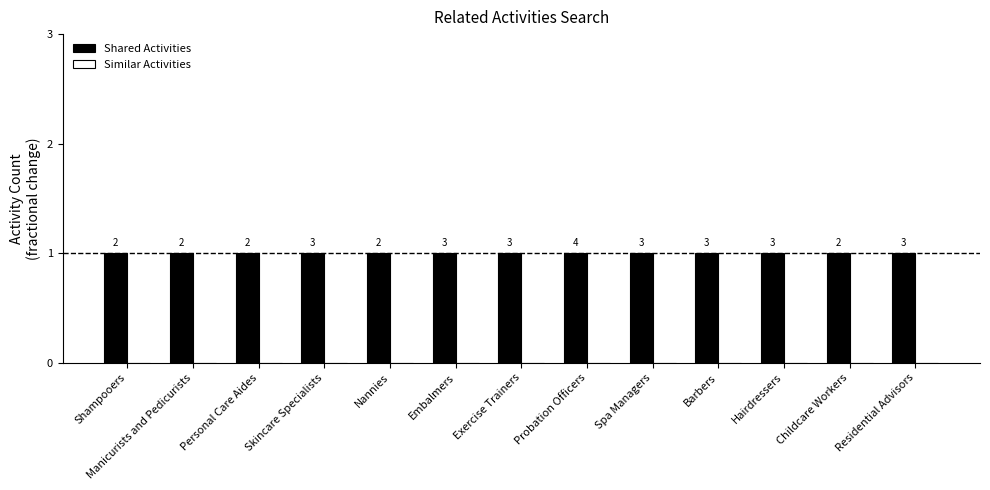

Which series has the largest range (max minus min)?

Shared Activities